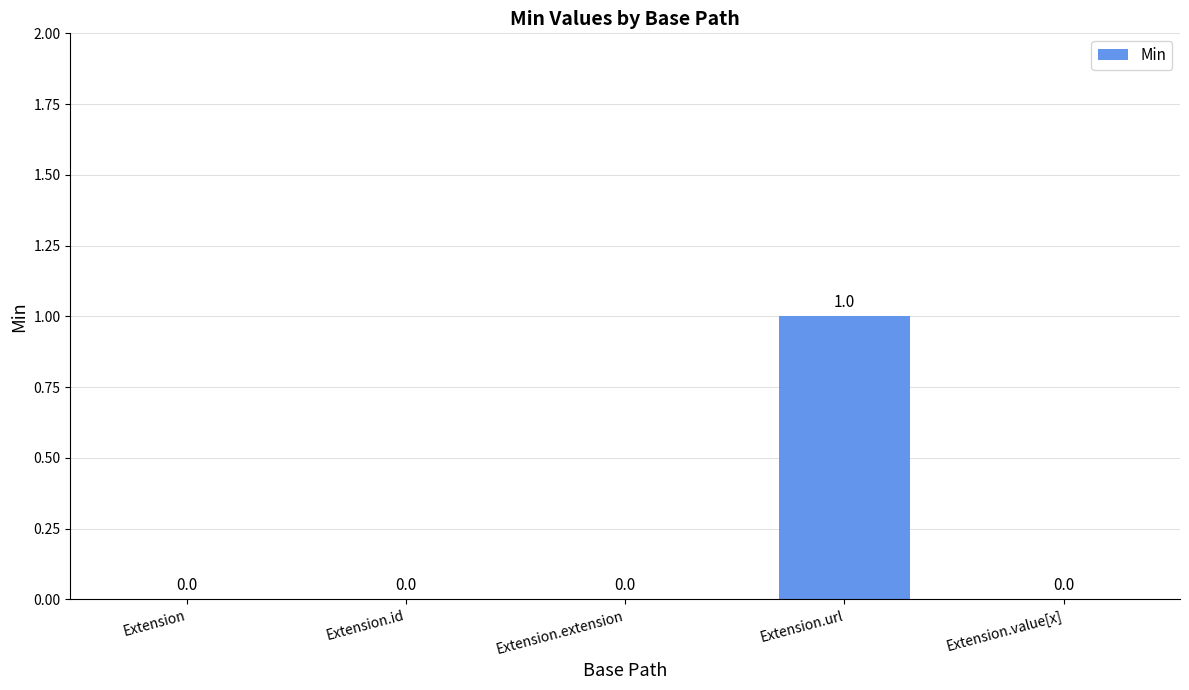

Is it true that the value at Extension.url is 2?

False